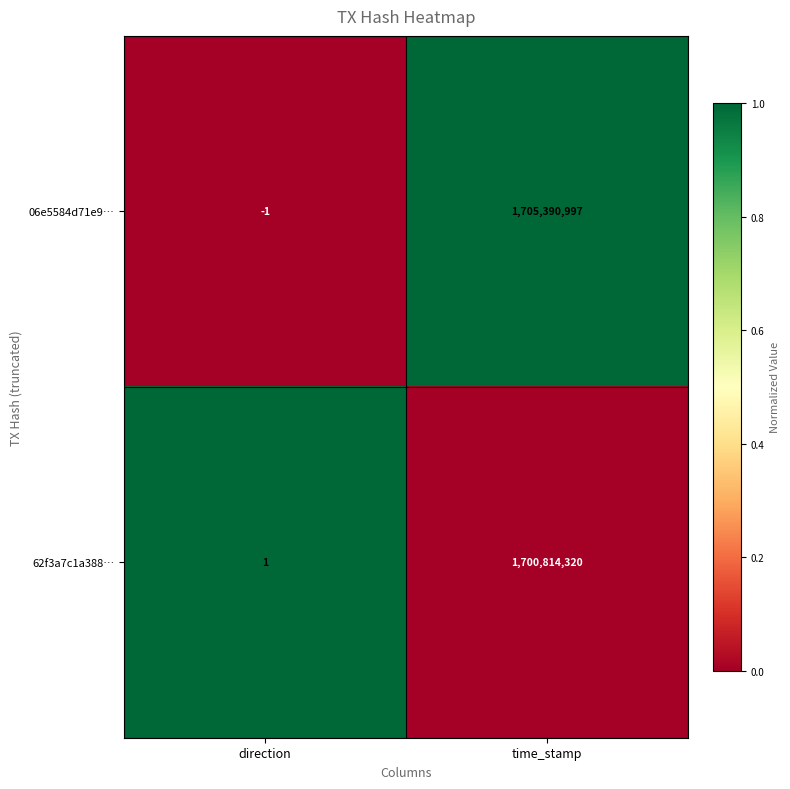

Is it true that 06e5584d71e9… equals -1 at direction?

True